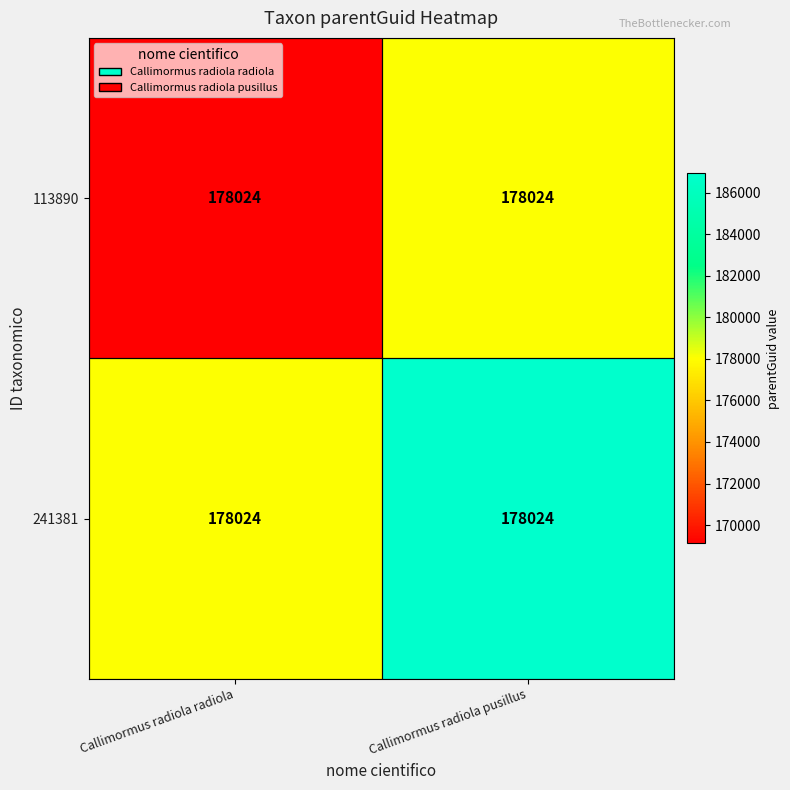

Reading right to left, extract all data points from this chart.

113890: Callimormus radiola pusillus=178024.0	Callimormus radiola radiola=178024.0
241381: Callimormus radiola pusillus=178024.0	Callimormus radiola radiola=178024.0